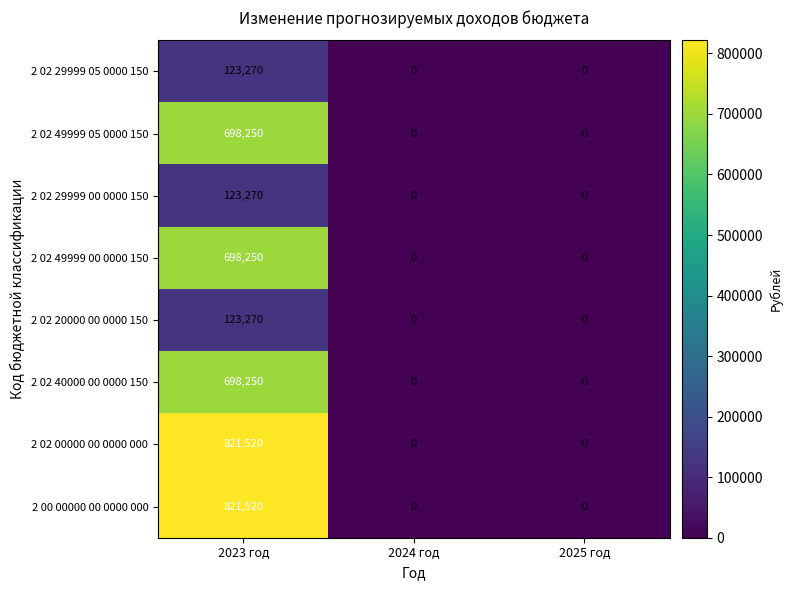

How many categories are shown in the chart?

3